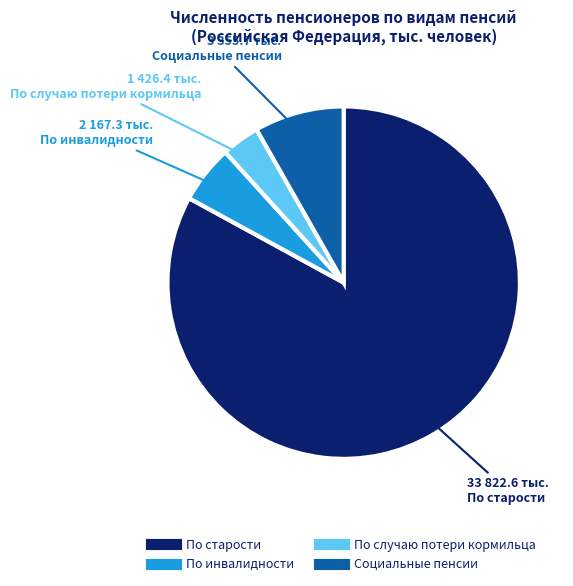

Between По инвалидности and По старости, which is larger?

По старости